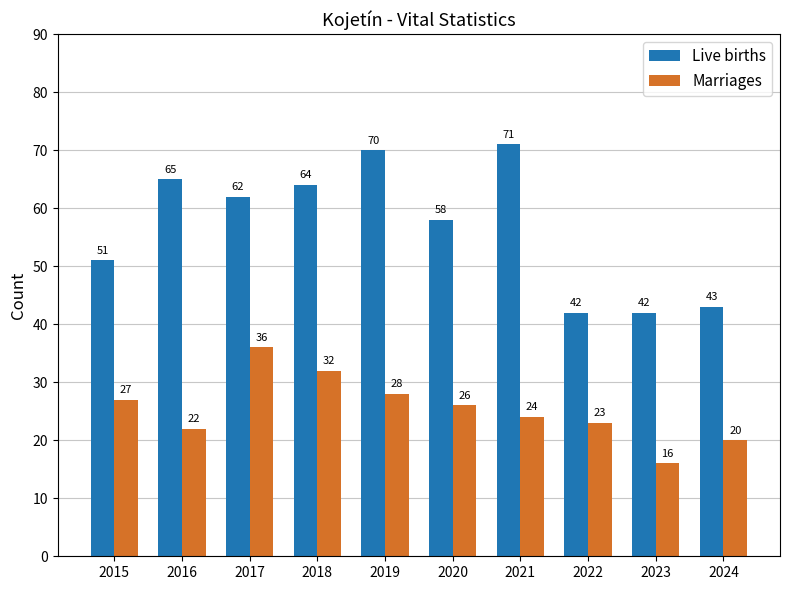

How many bars are there in each group?

2